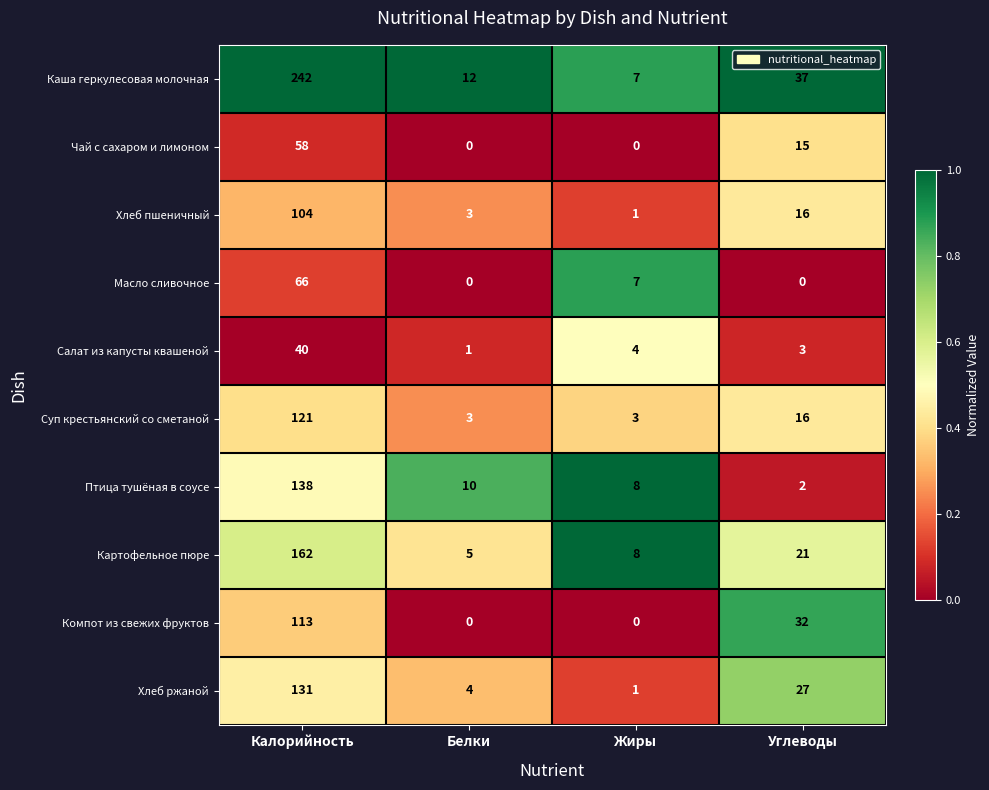

Count the number of categories in the chart.

4